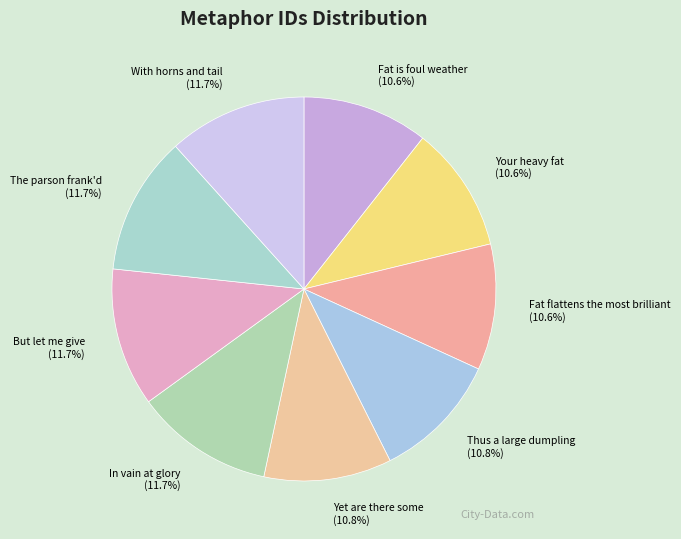

To the nearest percent, what is the combined percentage of Fat flattens the most brilliant and Yet are there some?

21%